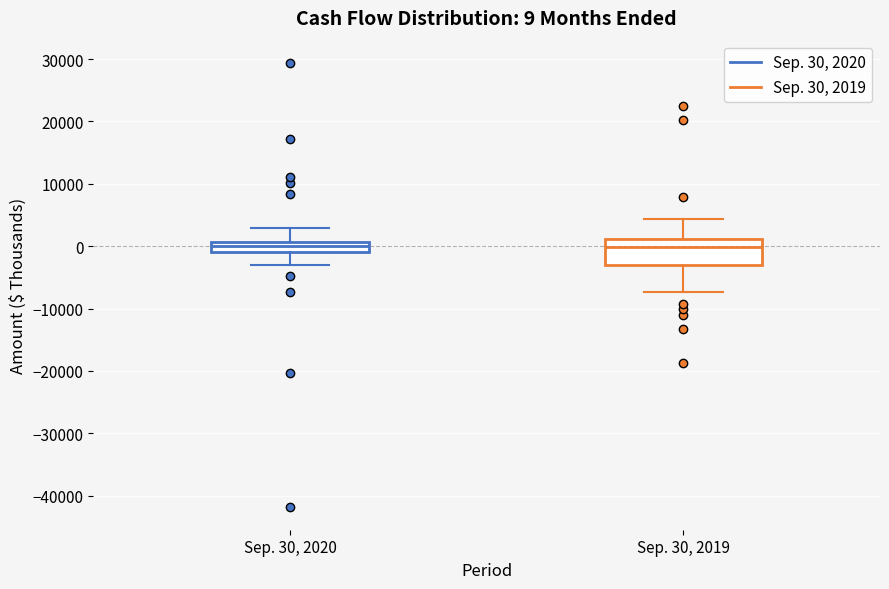

Which box is the tallest, from its lower edge to its upper edge?

Sep. 30, 2019